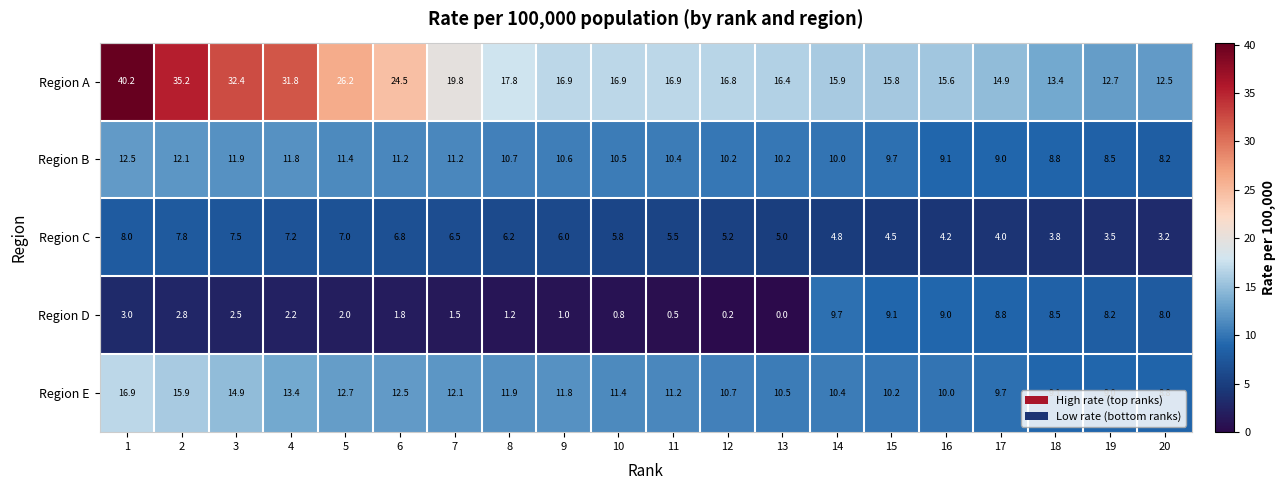

What is the difference between the highest and lowest values at 8?

16.6